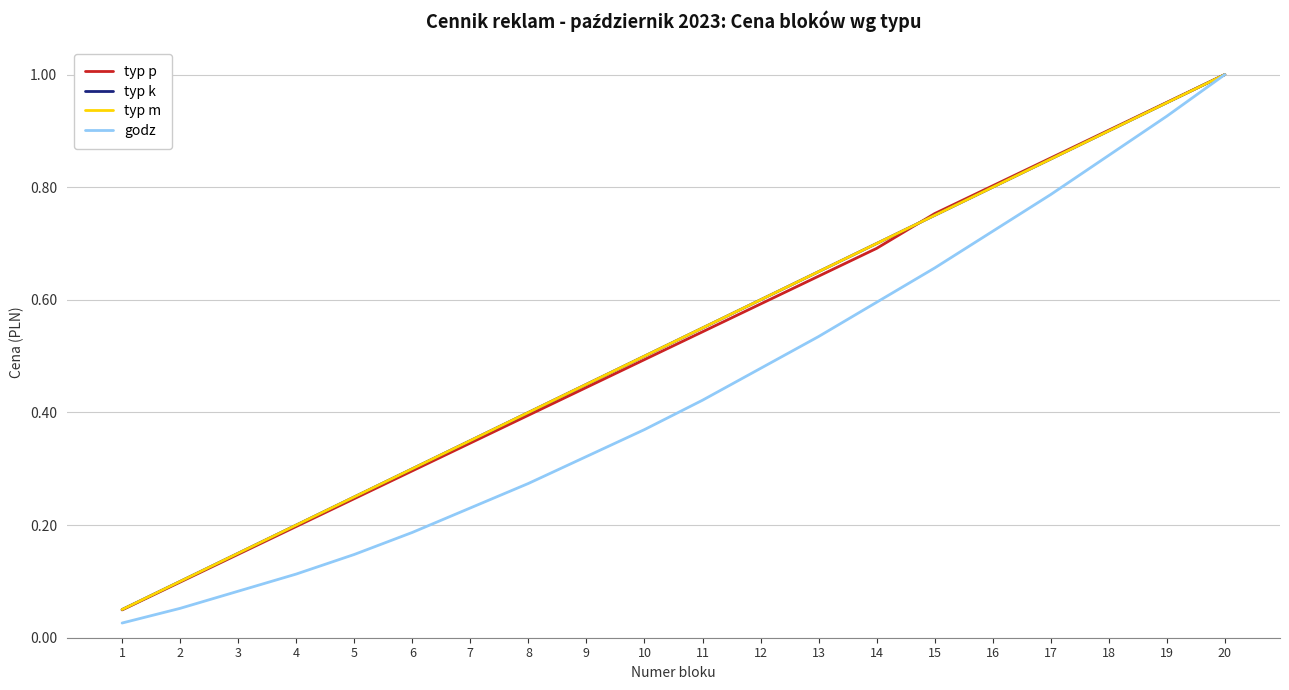

Reading left to right, transcribe all the data shown in this chart.

typ p: 1=0.0	2=0.1	3=0.1	4=0.2	5=0.2	6=0.3	7=0.3	8=0.4	9=0.4	10=0.5	11=0.5	12=0.6	13=0.6	14=0.7	15=0.8	16=0.8	17=0.9	18=0.9	19=1.0	20=1.0
typ k: 1=0.1	2=0.1	3=0.1	4=0.2	5=0.2	6=0.3	7=0.3	8=0.4	9=0.5	10=0.5	11=0.6	12=0.6	13=0.7	14=0.7	15=0.8	16=0.8	17=0.8	18=0.9	19=0.9	20=1.0
typ m: 1=0.1	2=0.1	3=0.1	4=0.2	5=0.2	6=0.3	7=0.3	8=0.4	9=0.5	10=0.5	11=0.6	12=0.6	13=0.7	14=0.7	15=0.8	16=0.8	17=0.8	18=0.9	19=0.9	20=1.0
godz: 1=0.0	2=0.1	3=0.1	4=0.1	5=0.1	6=0.2	7=0.2	8=0.3	9=0.3	10=0.4	11=0.4	12=0.5	13=0.5	14=0.6	15=0.7	16=0.7	17=0.8	18=0.9	19=0.9	20=1.0